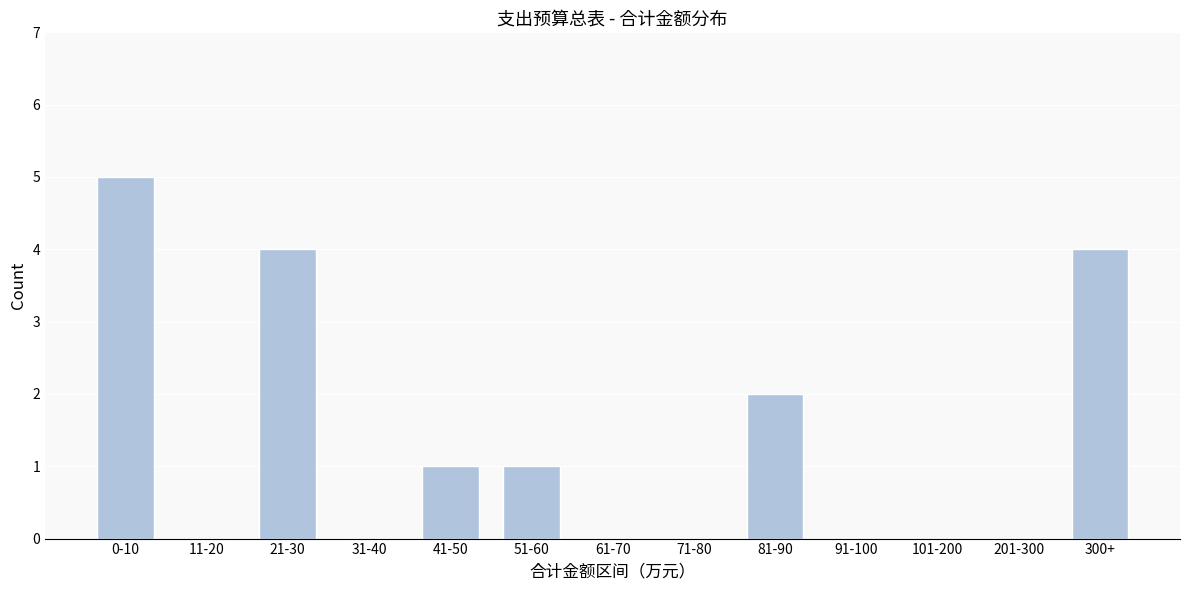

Reading left to right, what are all the values shown in this chart?

0-10=5	11-20=0	21-30=4	31-40=0	41-50=1	51-60=1	61-70=0	71-80=0	81-90=2	91-100=0	101-200=0	201-300=0	300+=4